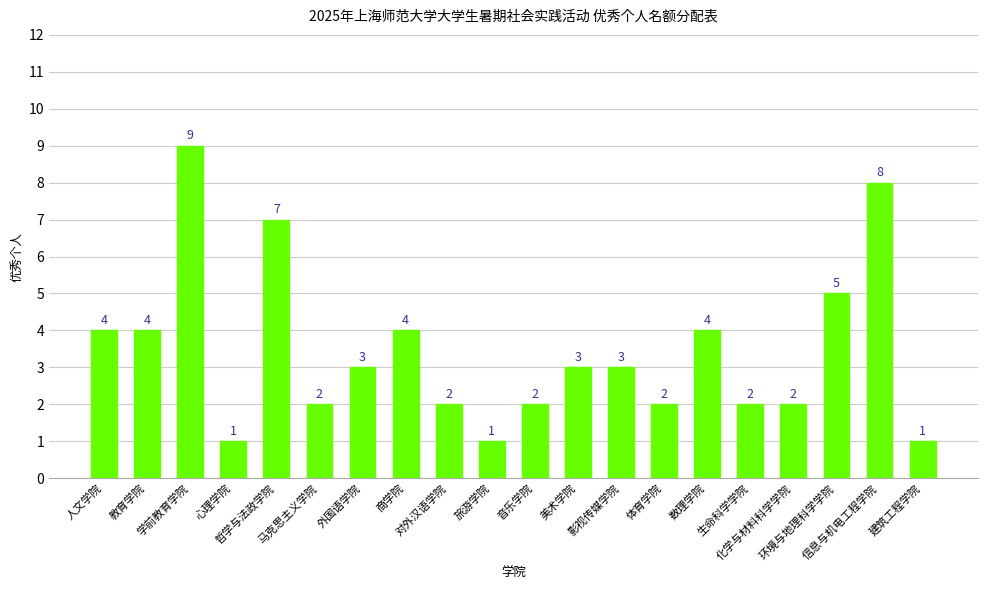

Reading left to right, extract all data points from this chart.

4	4	9	1	7	2	3	4	2	1	2	3	3	2	4	2	2	5	8	1